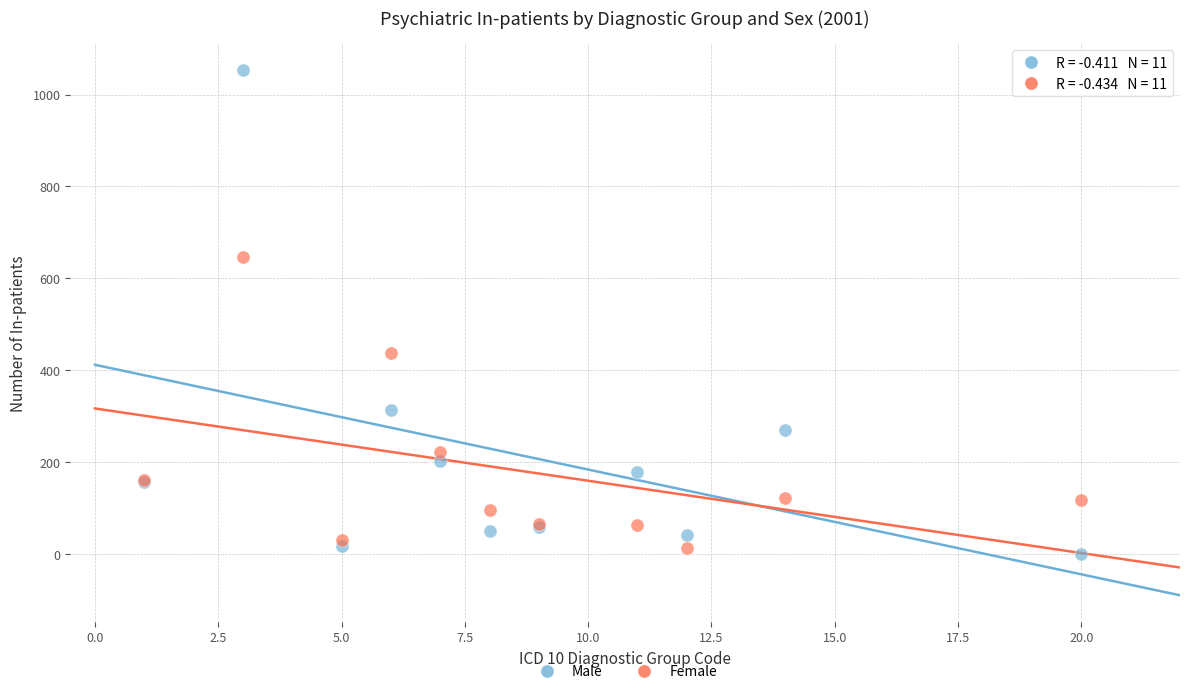

Which series has the largest Y range (max minus min)?

Male